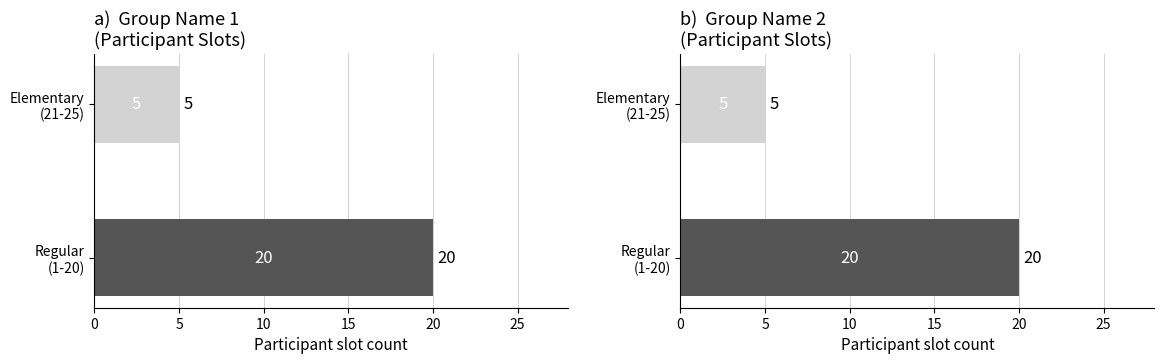

Rank the series at Elementary (21-25) from lowest to highest value.

Group 1, Group 2